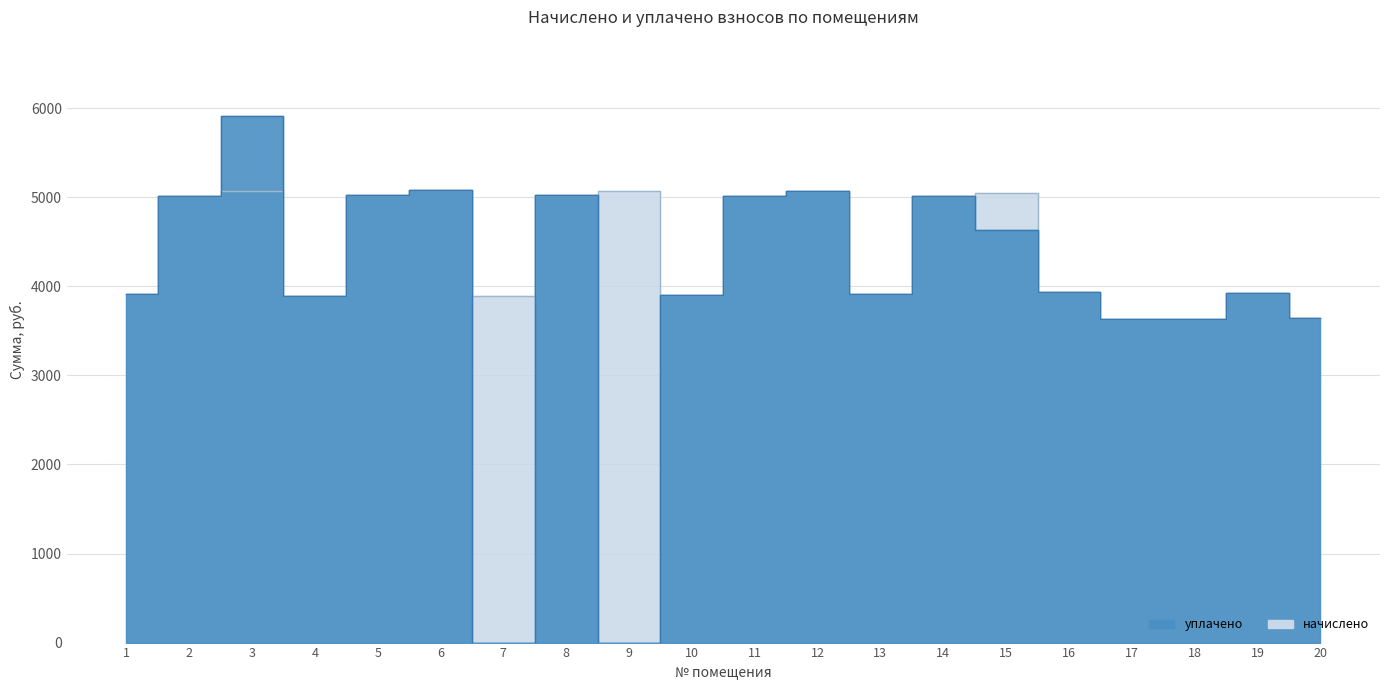

How many data points in уплачено are less than 3941?

10